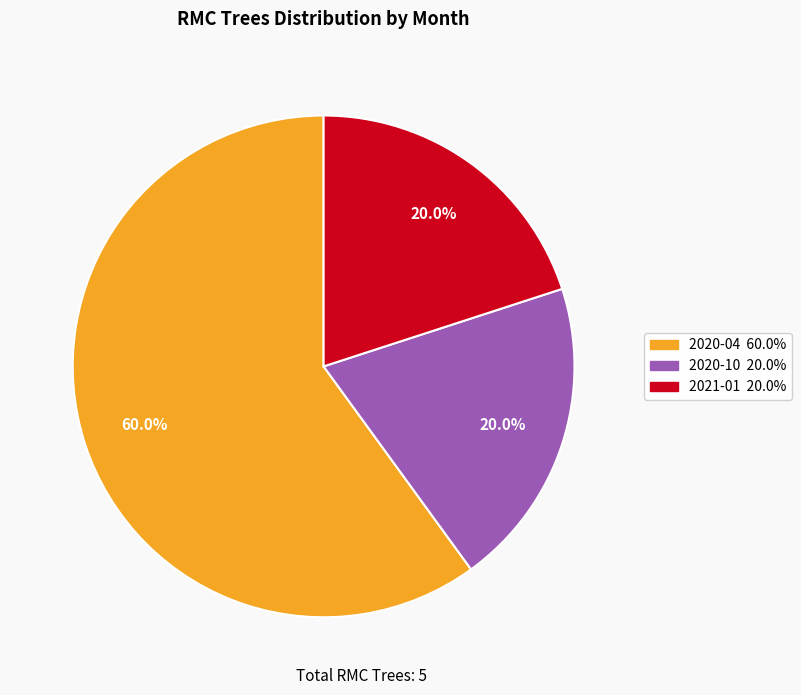

Which slice is the largest?

2020-04